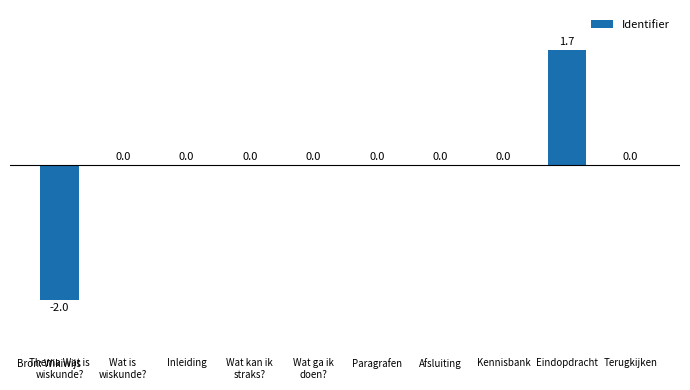

How many values are between 0 and 1?

8